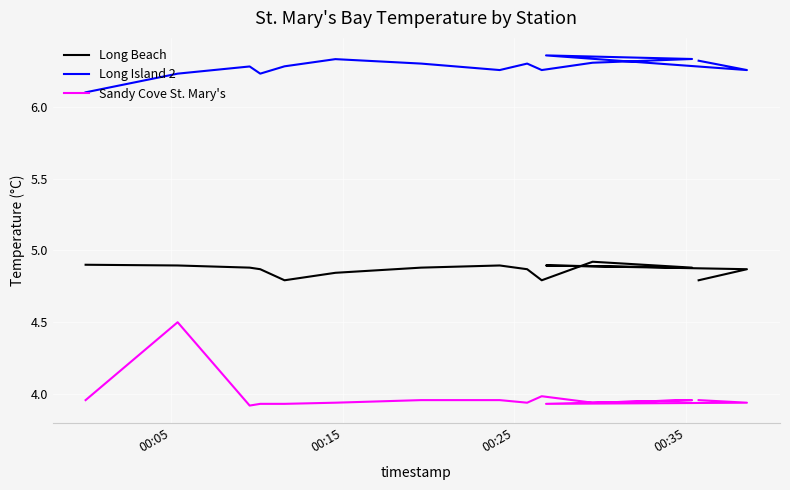

Reading left to right, what are all the values shown in this chart?

Long Beach: 4.9	4.9	4.9	4.9	4.8	4.8	4.9	4.9	4.9	4.8	4.9	4.9	4.9	4.9	4.8
Long Island 2: 6.1	6.2	6.3	6.2	6.3	6.3	6.3	6.3	6.3	6.3	6.3	6.3	6.4	6.3	6.3
Sandy Cove St. Mary's: 4.0	4.5	3.9	3.9	3.9	3.9	4.0	4.0	3.9	4.0	3.9	4.0	3.9	3.9	4.0